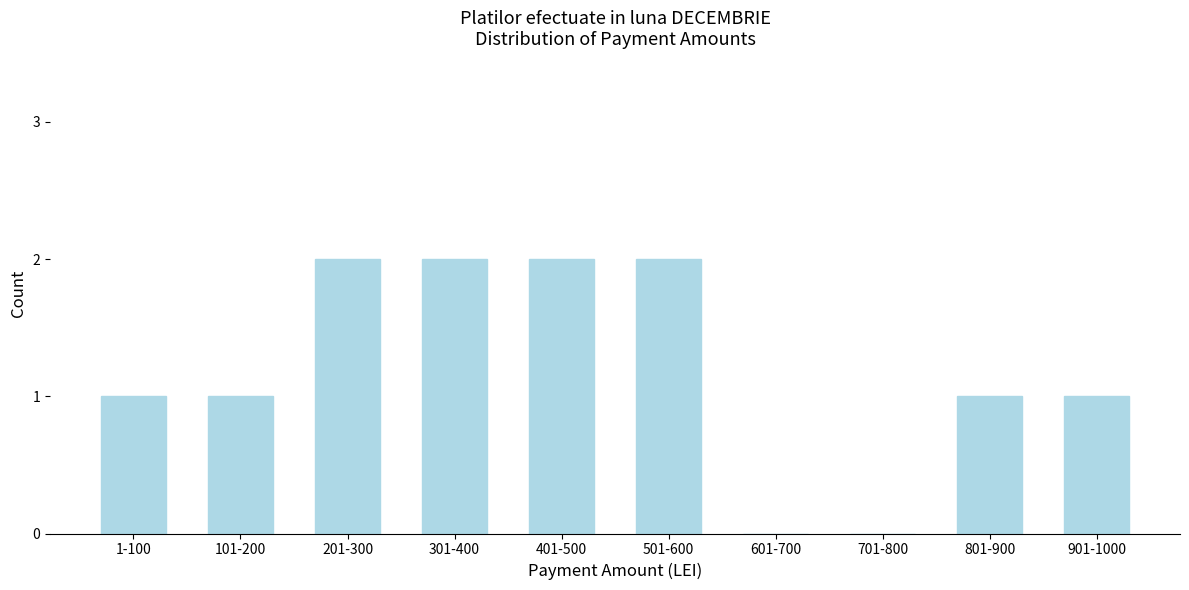

Reading left to right, list all the values displayed in this chart.

1-100=1	101-200=1	201-300=2	301-400=2	401-500=2	501-600=2	601-700=0	701-800=0	801-900=1	901-1000=1